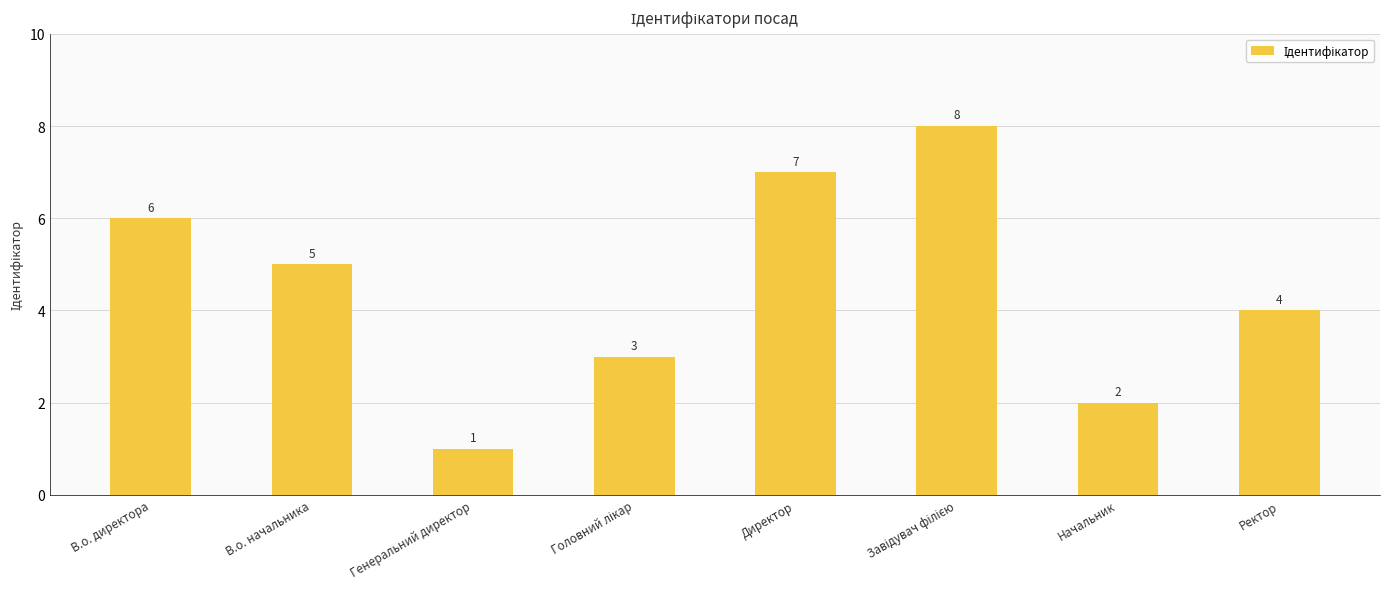

What is the minimum value shown in the chart?

1